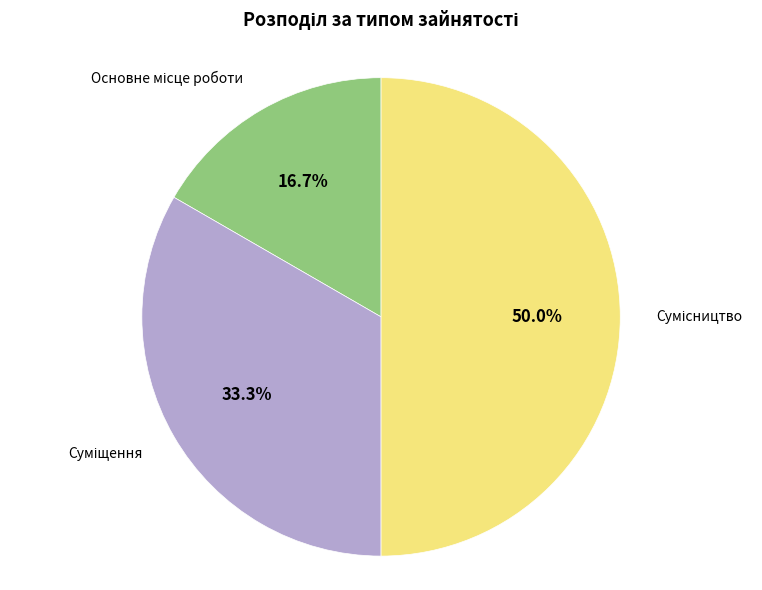

How many segments does this pie chart have?

3